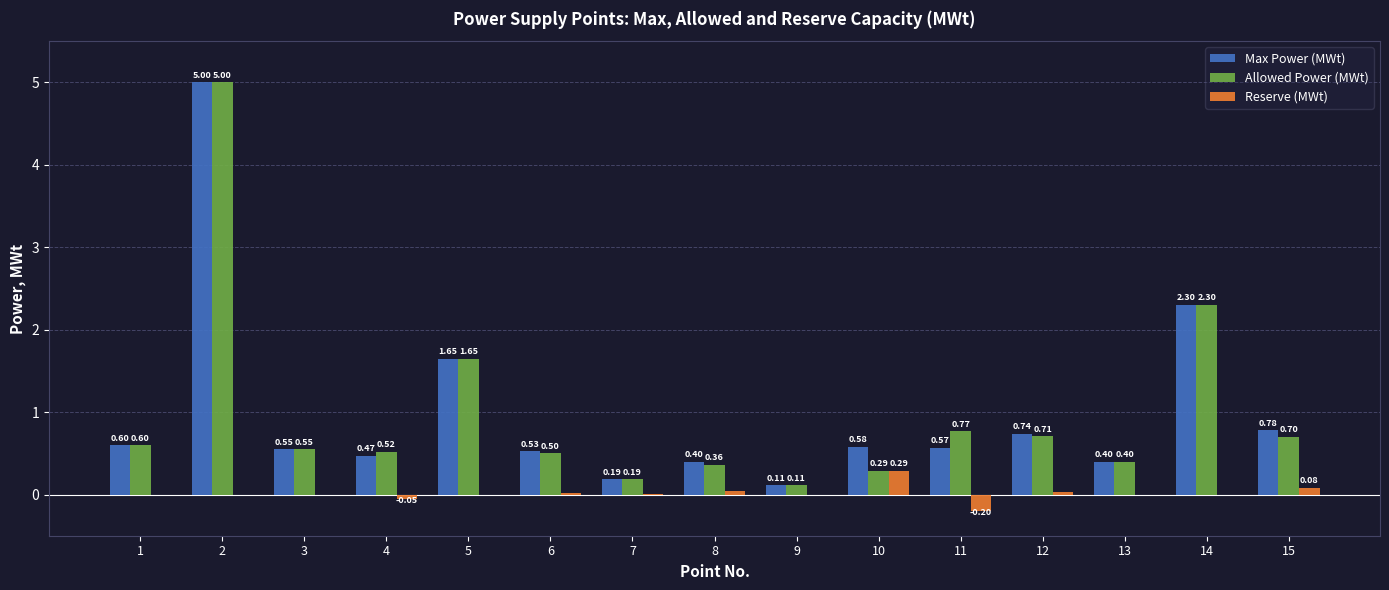

Which series changed the most between 1 and 6?

Allowed Power (MWt)